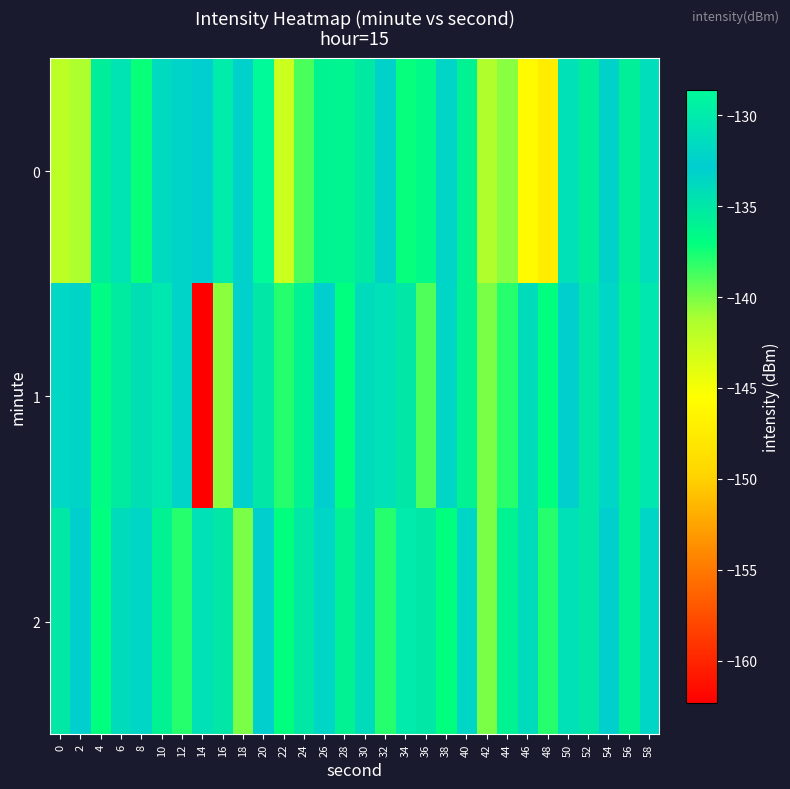

Which series has the largest total across all categories?

2